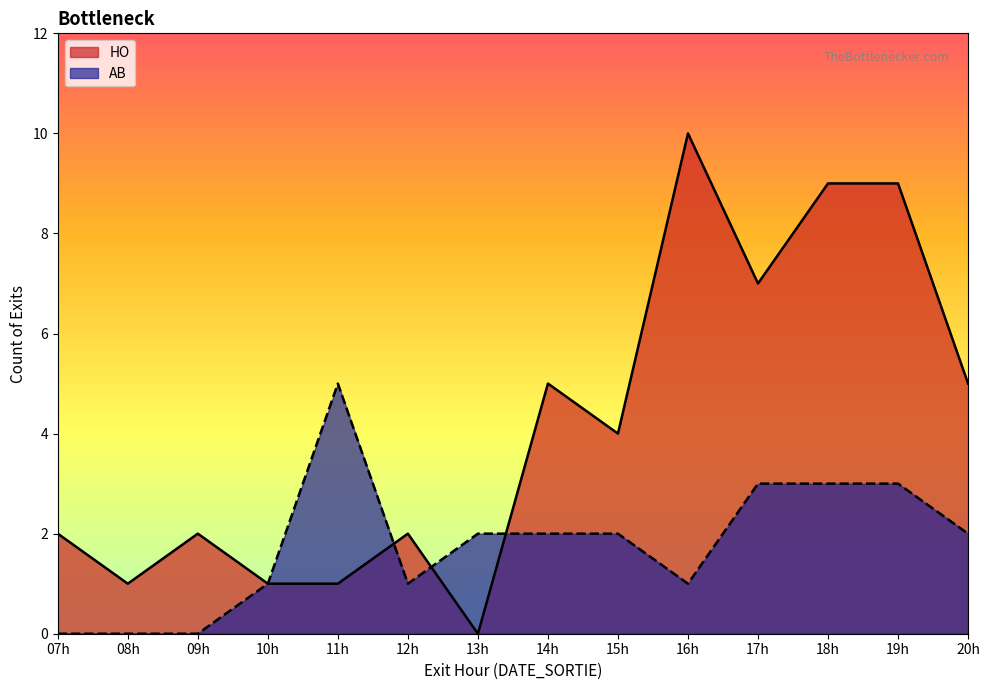

List the series in order of their peak value, lowest first.

AB, HO